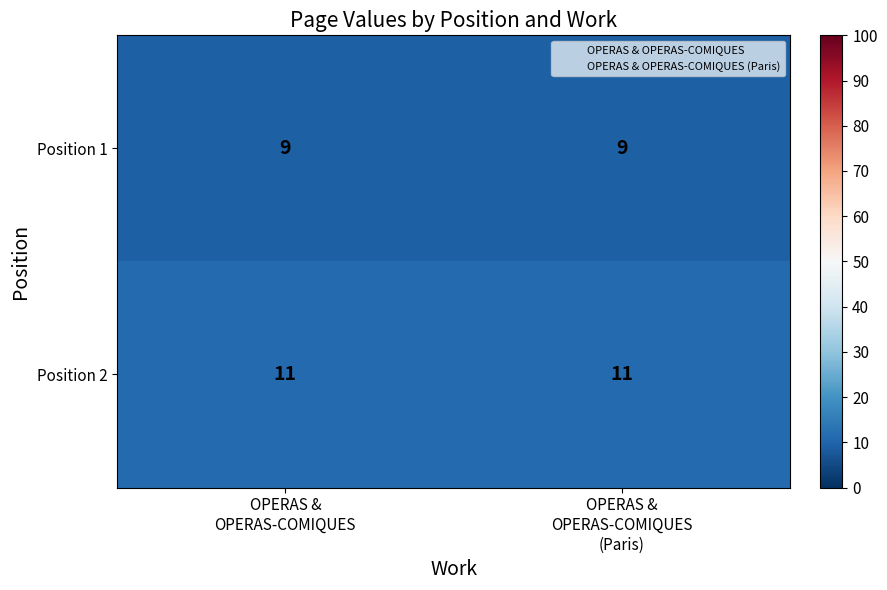

What is the total value across all series at OPERAS &
OPERAS-COMIQUES?

20